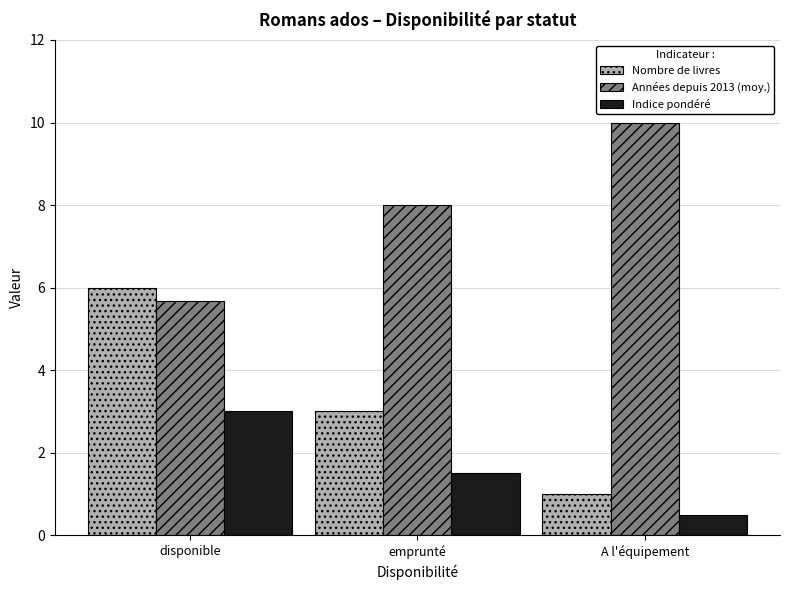

Reading right to left, extract all data points from this chart.

Nombre de livres: 1.0	3.0	6.0
Années depuis 2013 (moy.): 10.0	8.0	5.7
Indice pondéré: 0.5	1.5	3.0